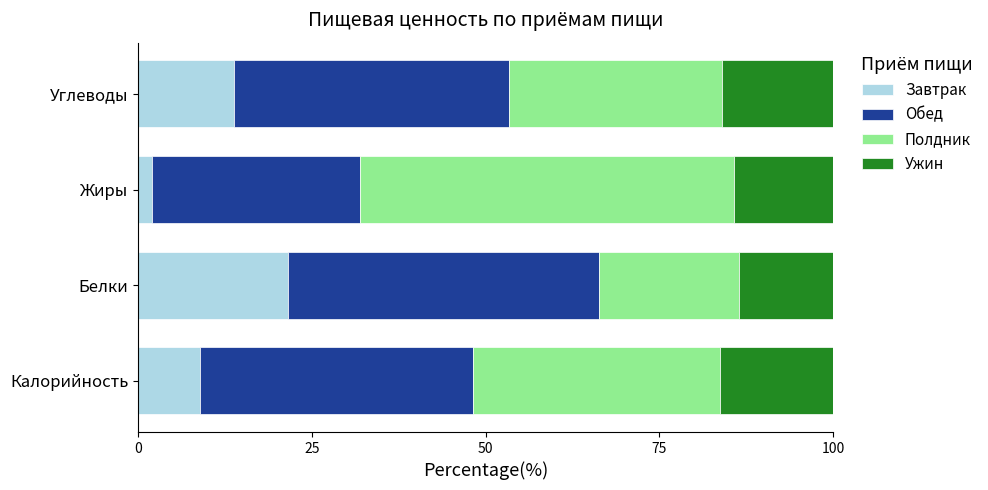

The Завтрак series shows 8.9 at Калорийность. True or false?

True